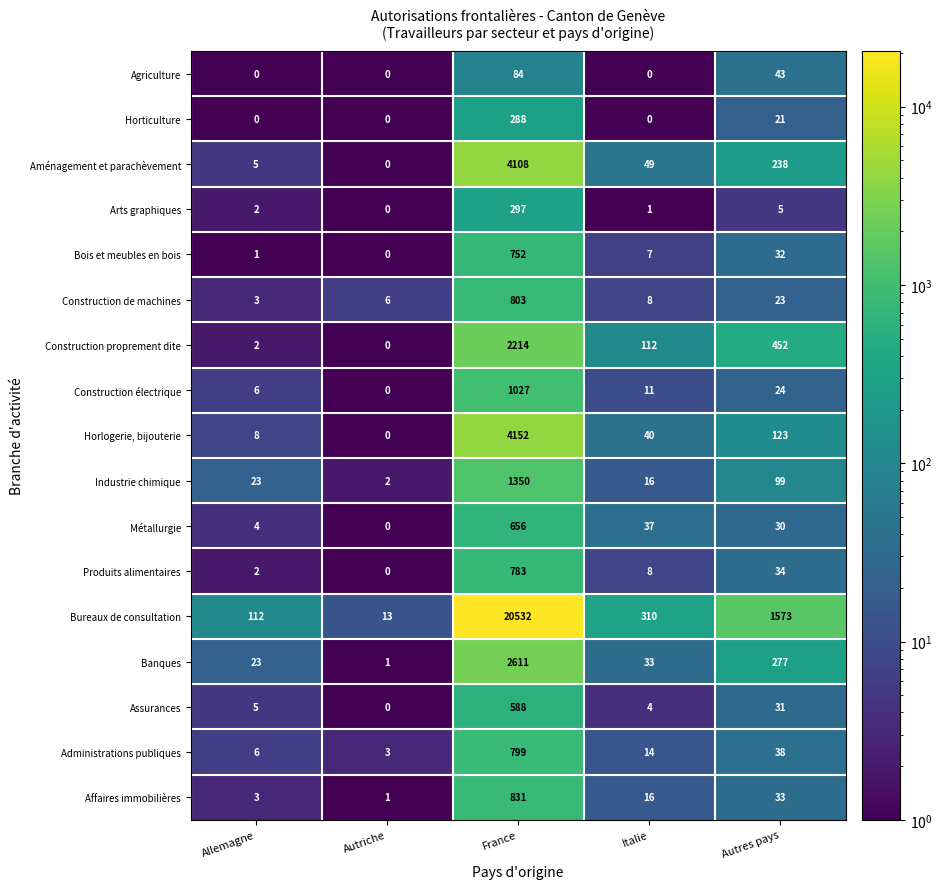

Rank the series at Autres pays from highest to lowest value.

Bureaux de consultation, Construction proprement dite, Banques, Aménagement et parachèvement, Horlogerie, bijouterie, Industrie chimique, Agriculture, Administrations publiques, Produits alimentaires, Affaires immobilières, Bois et meubles en bois, Assurances, Métallurgie, Construction électrique, Construction de machines, Horticulture, Arts graphiques